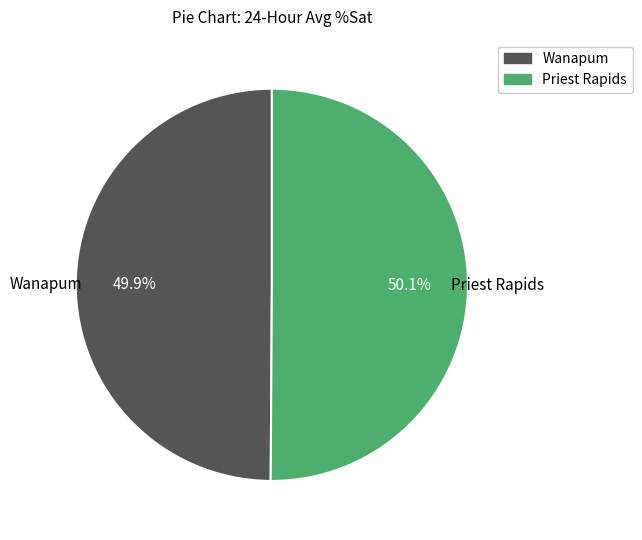

Approximately how many times larger is the value at Priest Rapids compared to Wanapum?

1.0